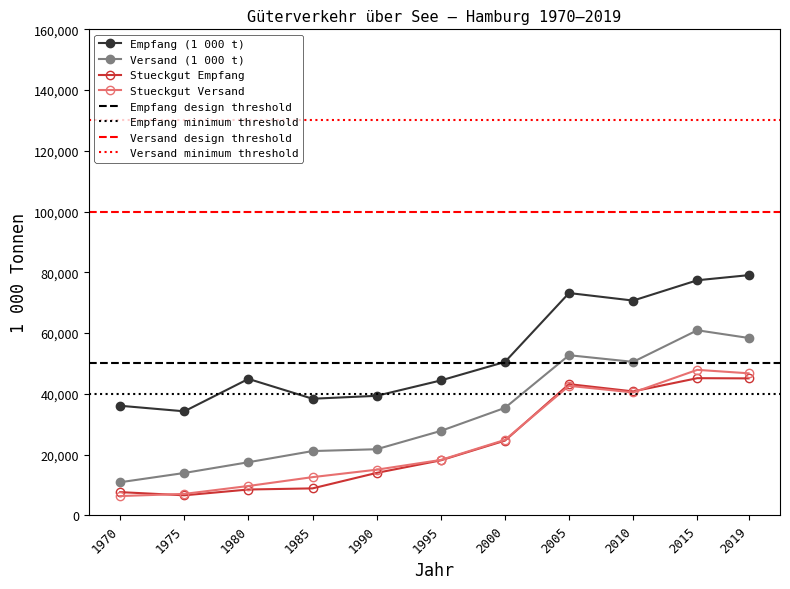

What is the sum of all Empfang (1 000 Tonnen) values?

588174